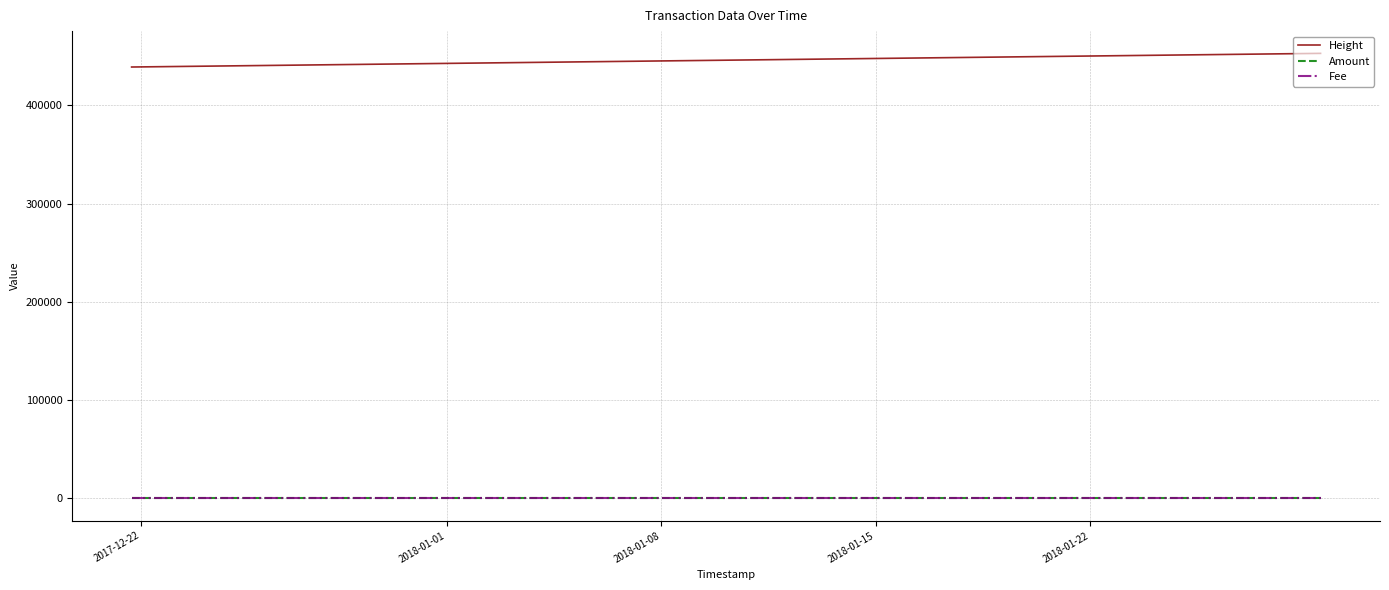

What is the smallest value displayed?

1